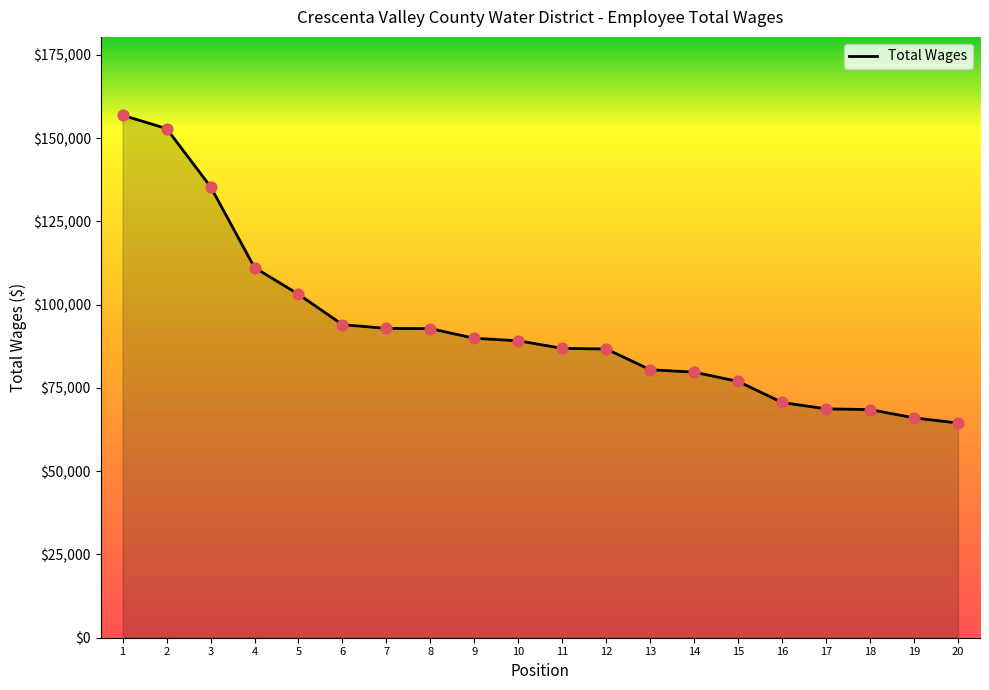

Between 3 and 6, which is larger?

3